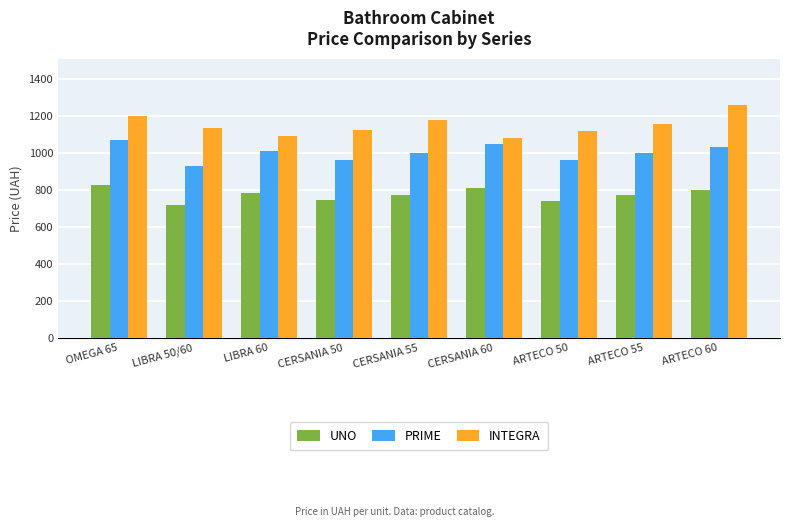

What is the label of the 7th bar from the right?

LIBRA 60